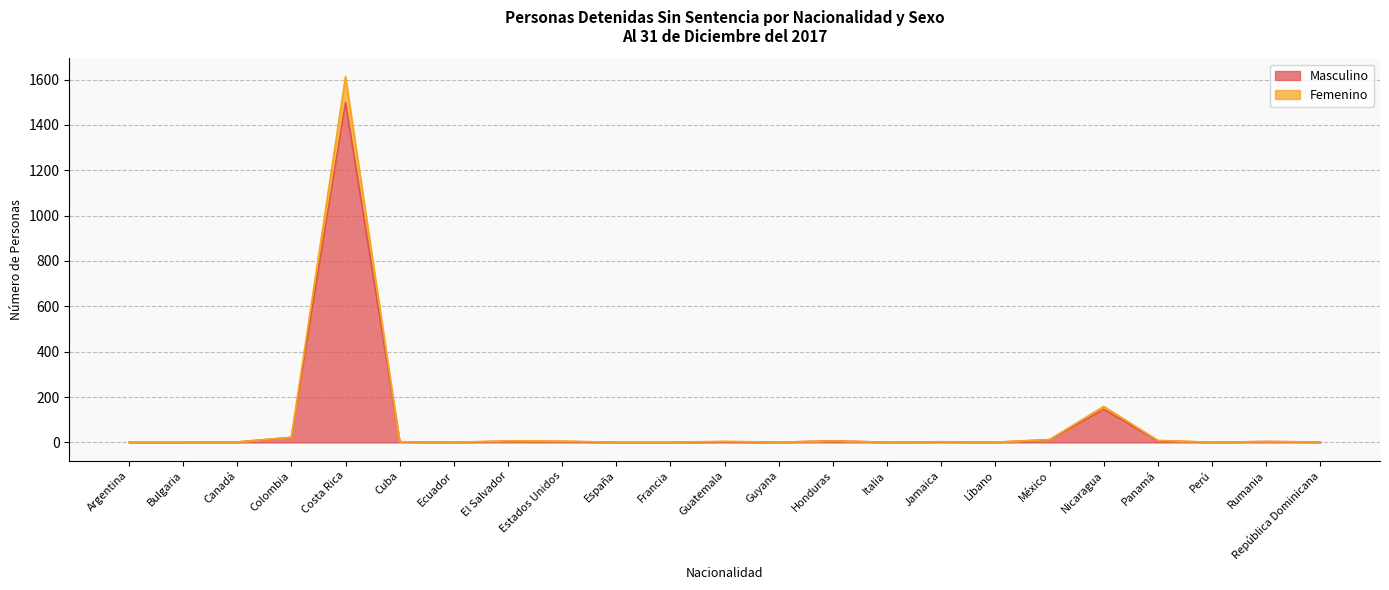

Is the value of Femenino at Canadá greater than the value of Masculino at Guatemala?

No